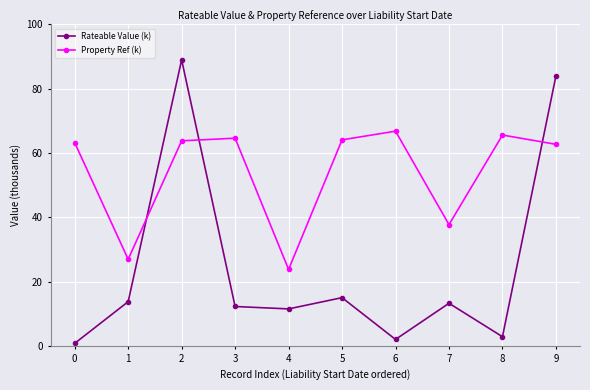

At which category is the sum across all series the highest?

2